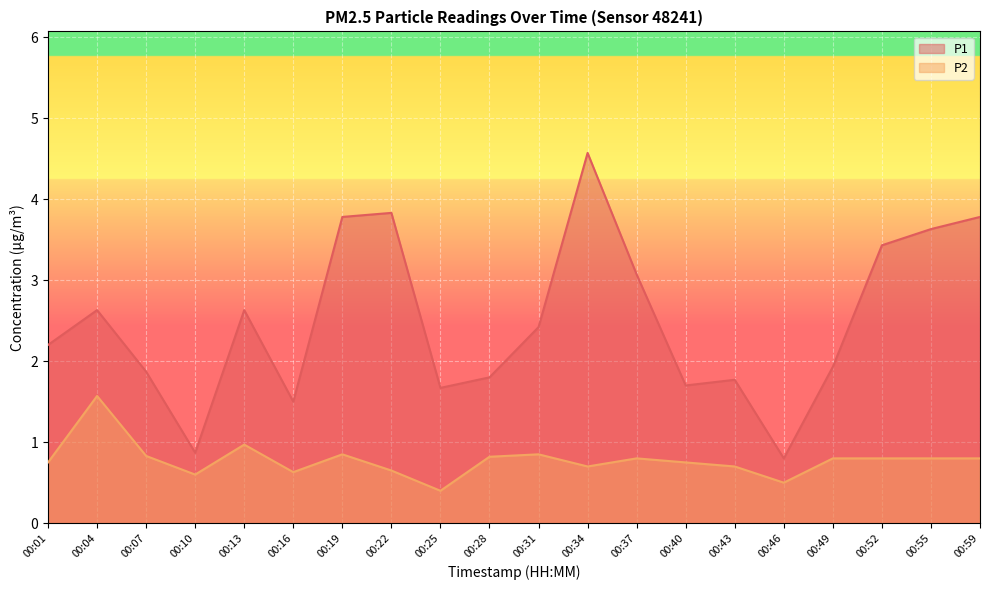

True or false: P2 and P1 intersect in this chart.

False